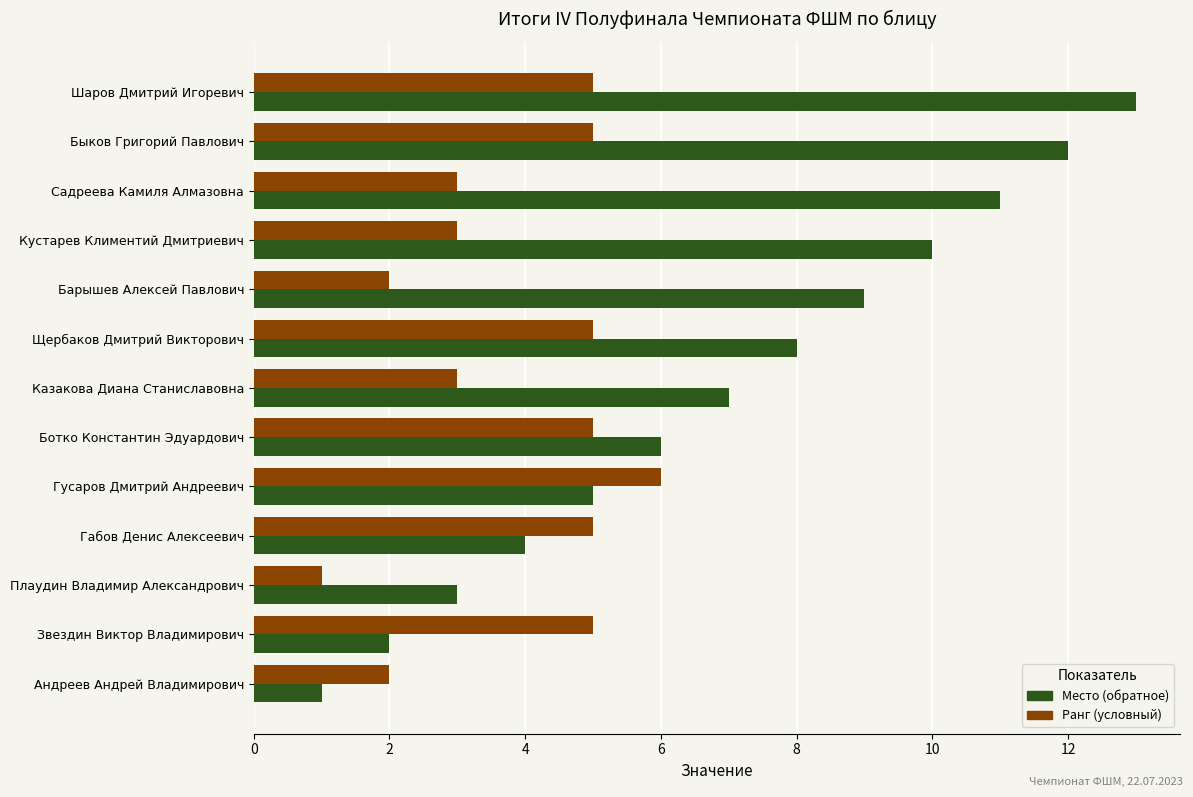

Is it true that Место (обратное) equals 12 at Быков Григорий Павлович?

True